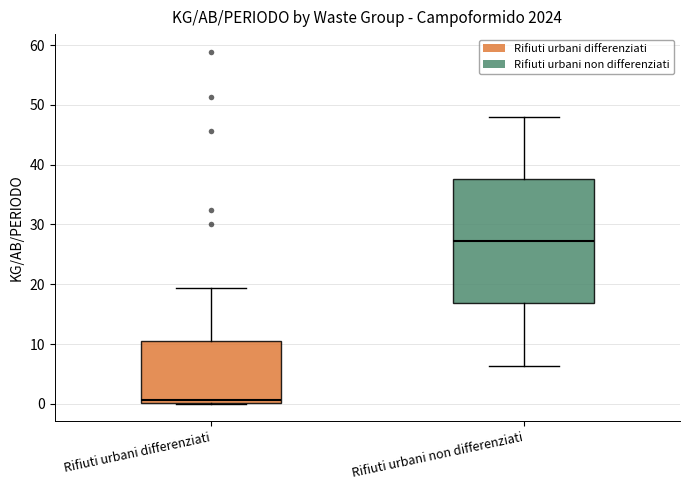

Where does the lower whisker of the box for Rifiuti urbani non differenziati end on the y-axis? The values are not printed on the chart, so give them approximately, as read against the axis.

6